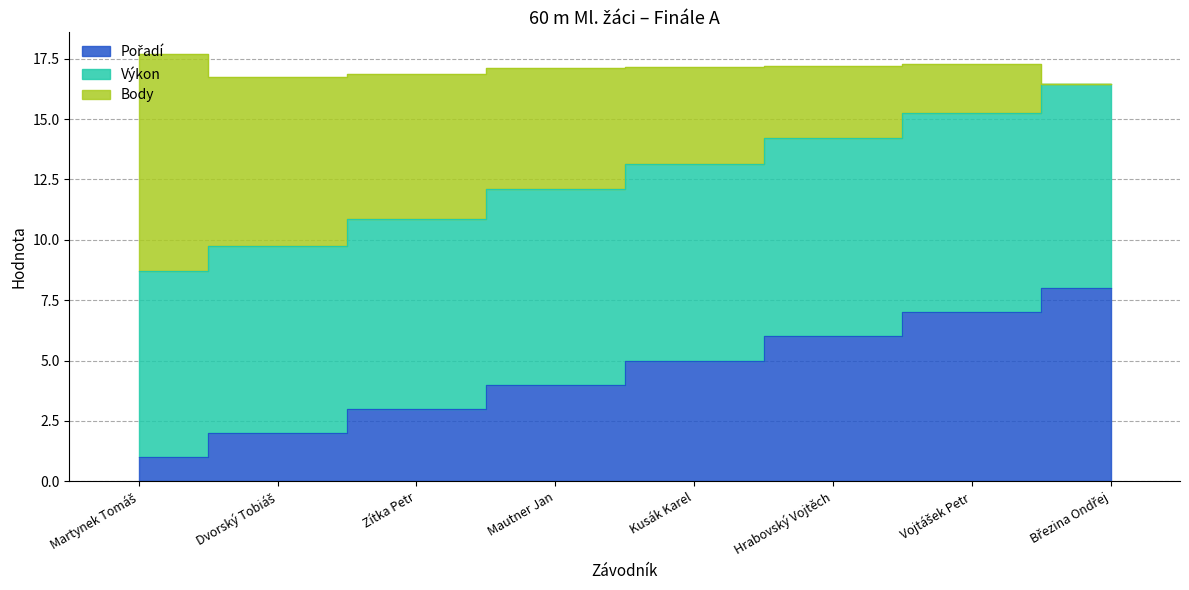

True or false: Výkon has a value of 23.6 at Vojtášek Petr.

False